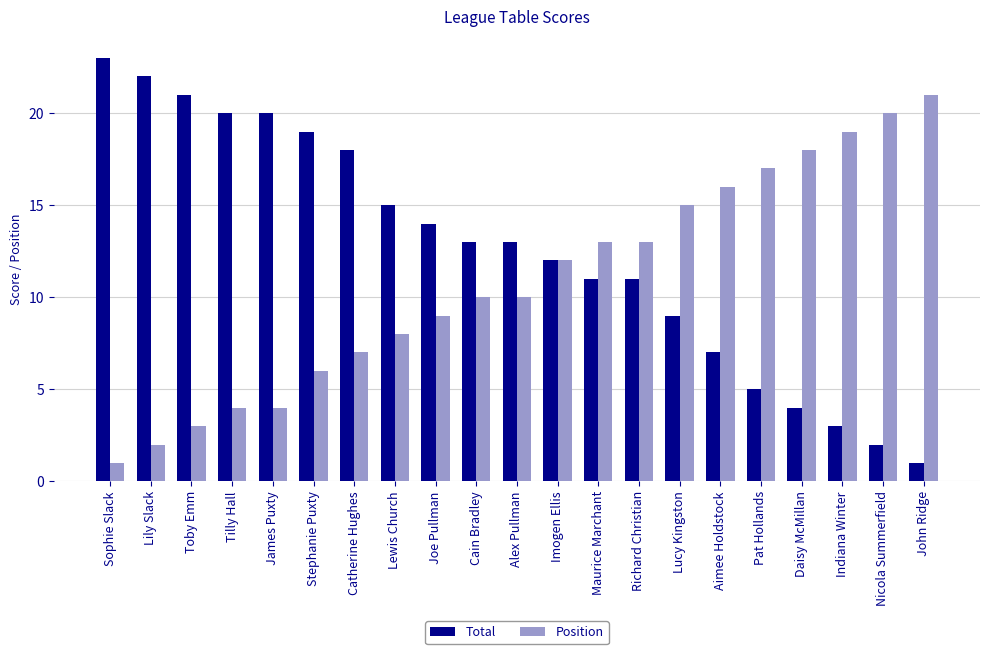

What is the value of the Position bar at the 18th from the left?

18